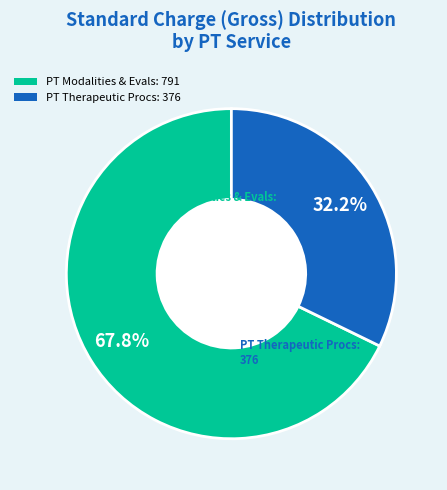

Rank the categories by value from lowest to highest.

PT Therapeutic Procs: 376, PT Modalities & Evals: 791